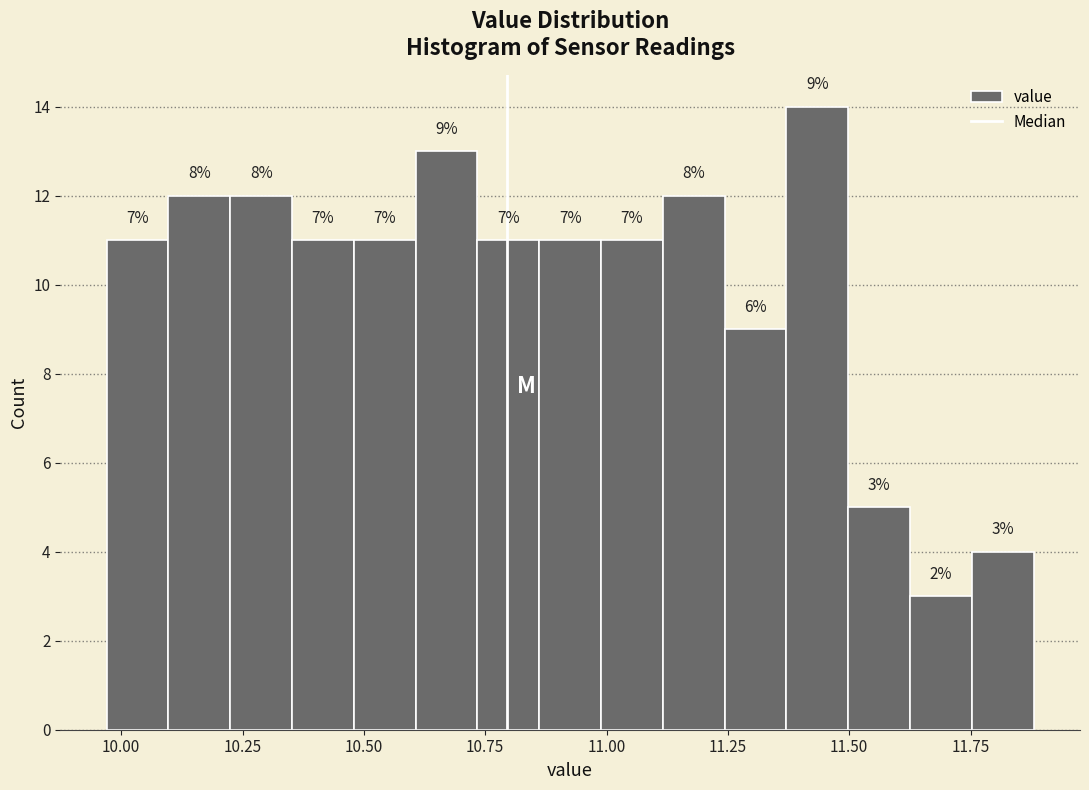

Read against the x-axis, roughly where is the centre of the tallest bar?

11.45